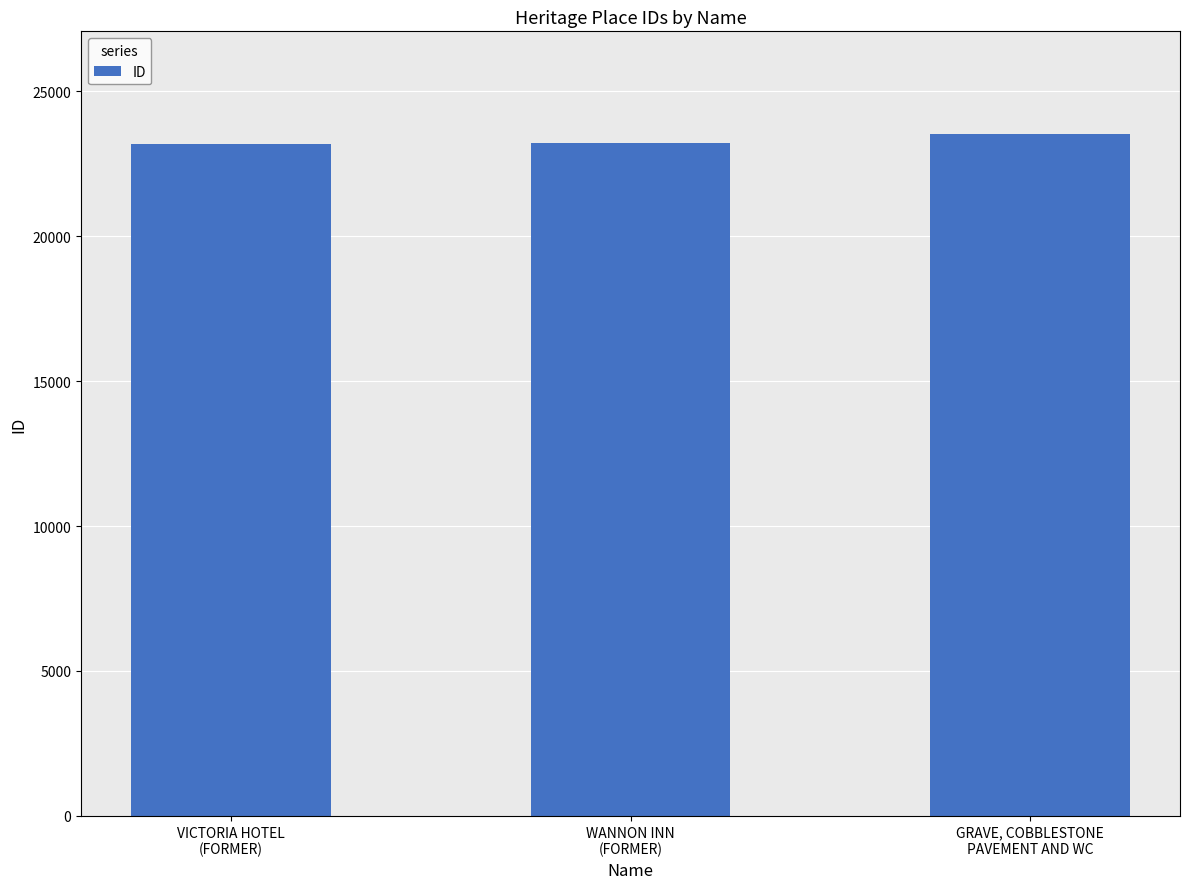

Read the value at VICTORIA HOTEL
(FORMER), to the nearest 10.

23200